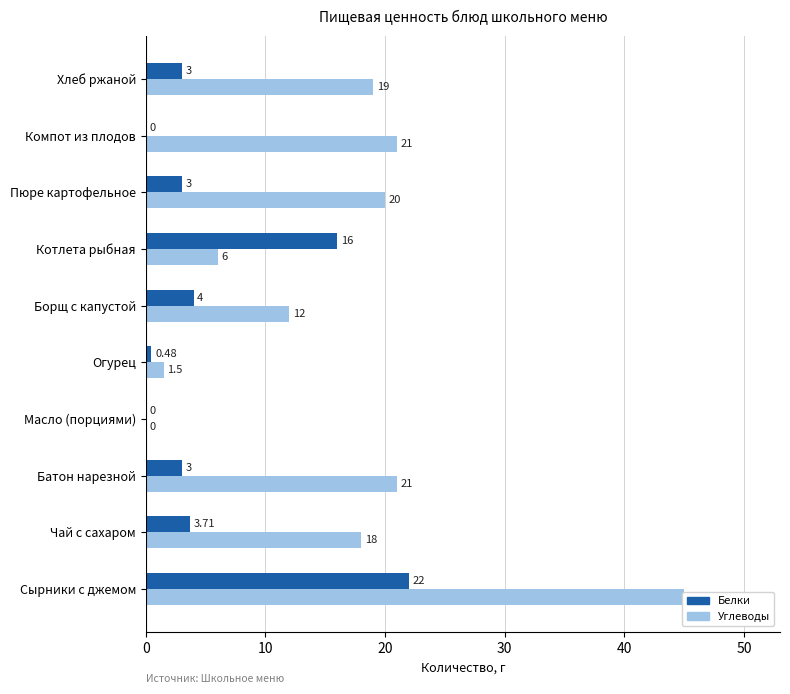

How many groups of bars are there?

10